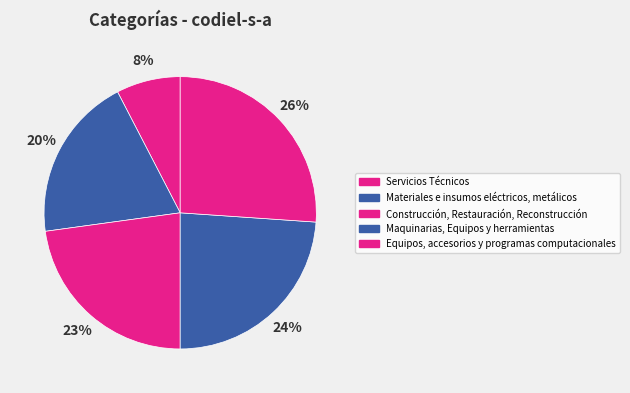

Which has a higher value, Maquinarias, Equipos y herramientas or Equipos, accesorios y programas computacionales?

Equipos, accesorios y programas computacionales